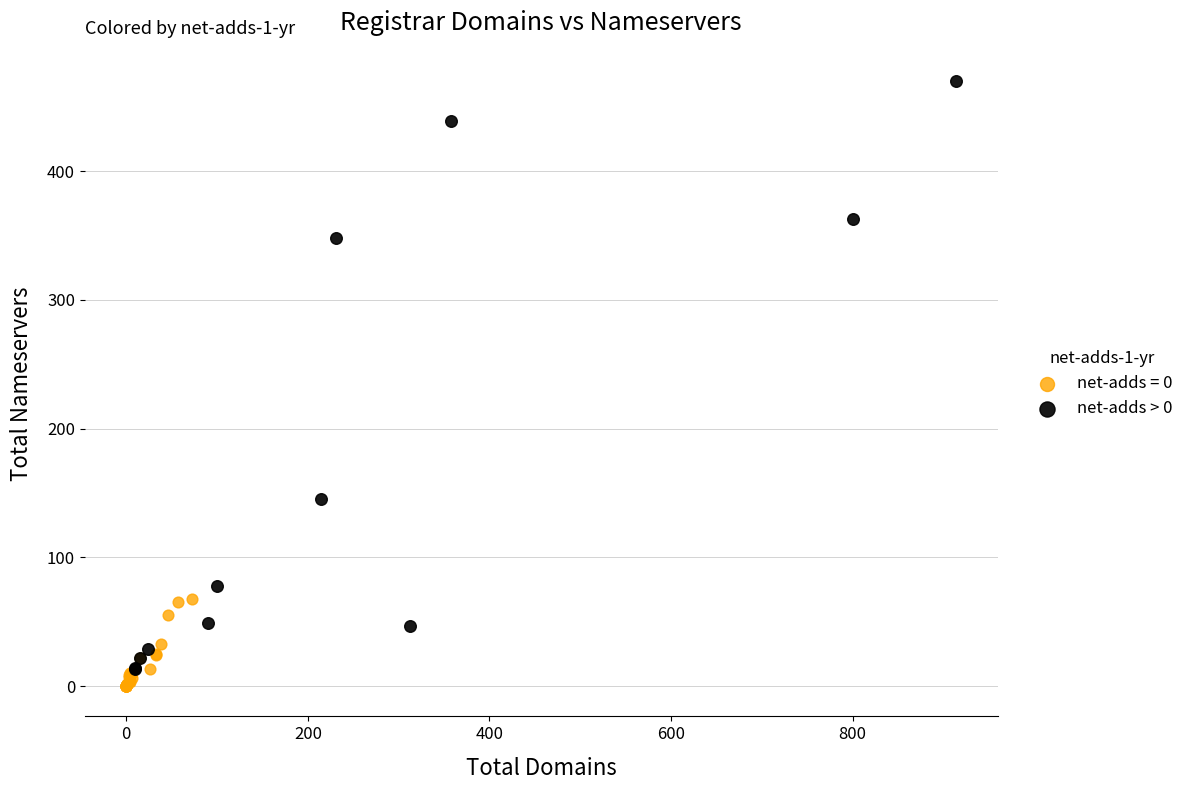

Which series contains the highest Y value?

net-adds > 0